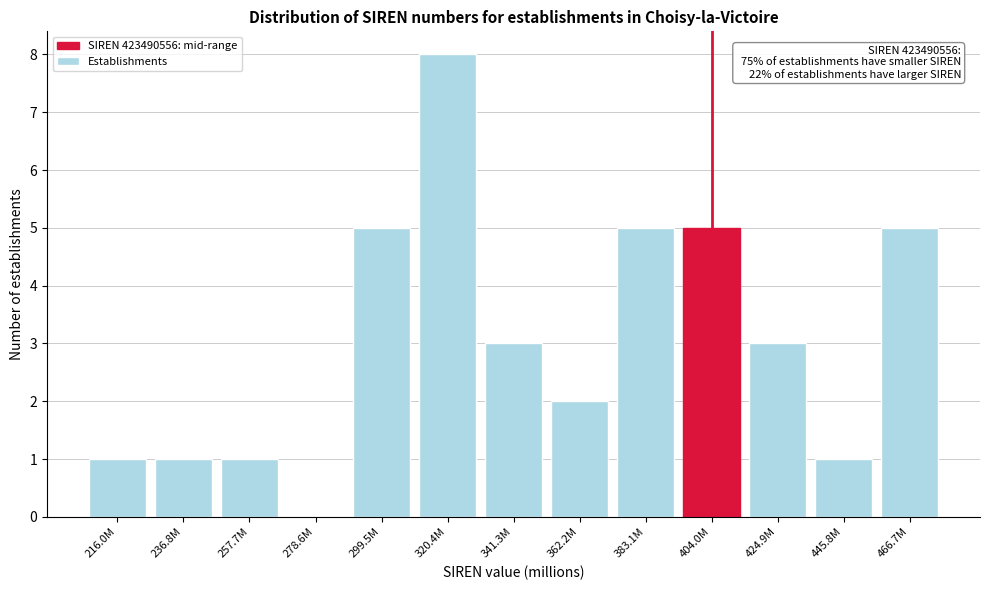

Reading left to right, transcribe all the data shown in this chart.

216.0M=1	236.8M=1	257.7M=1	278.6M=0	299.5M=5	320.4M=8	341.3M=3	362.2M=2	383.1M=5	404.0M=5	424.9M=3	445.8M=1	466.7M=5